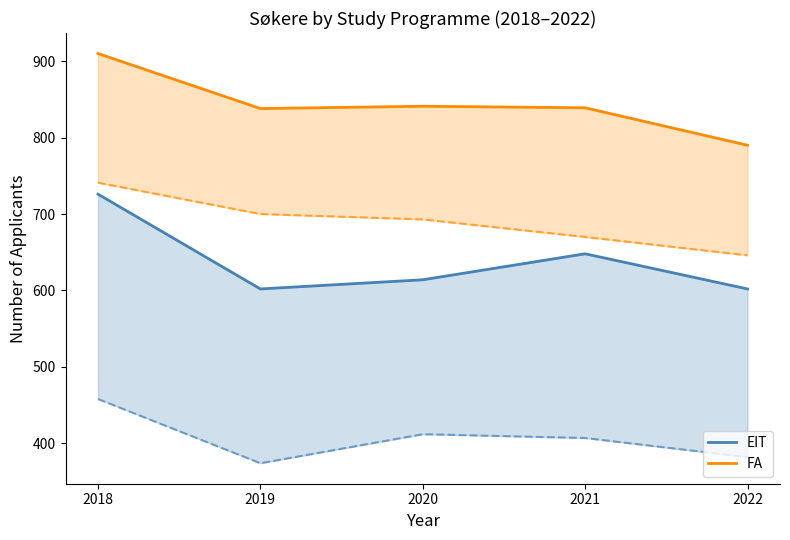

What is the sum of the FA values at 2019 and 2021?

1677